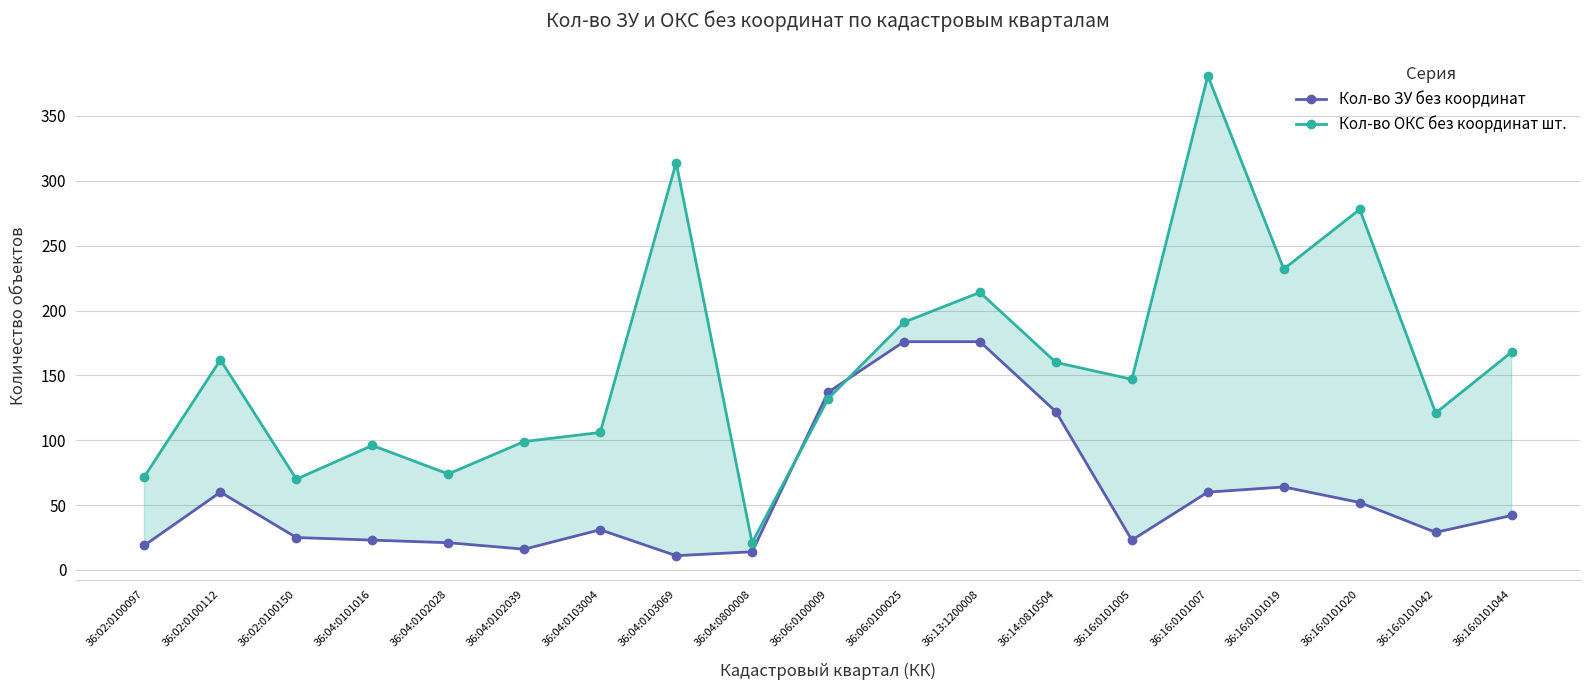

How many lines are shown in the chart?

2